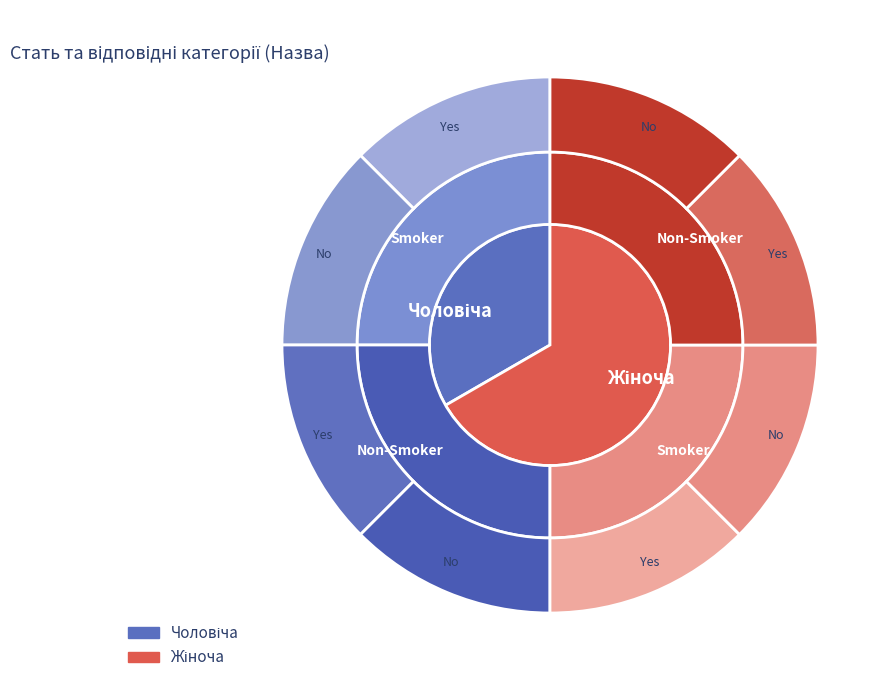

How many slices are in this pie chart?

2